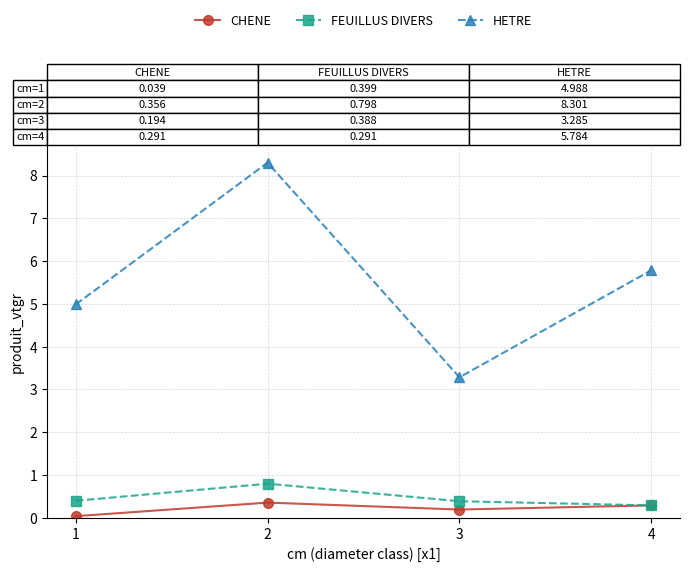

At 1, list the series in order from smallest to largest.

CHENE, FEUILLUS DIVERS, HETRE